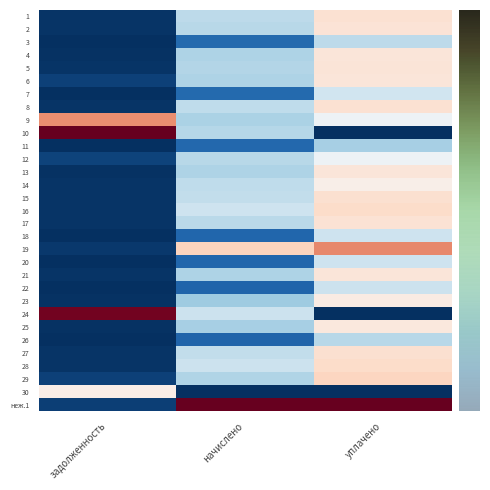

Between задолженность and уплачено, which is larger?

уплачено